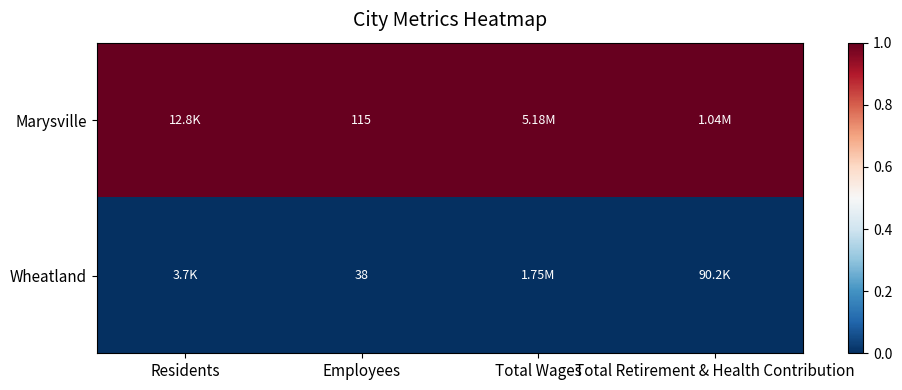

List the series in order of their overall mean, highest first.

Marysville, Wheatland